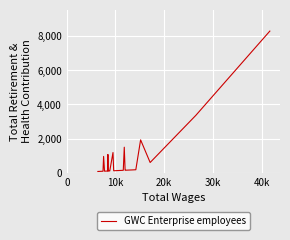

True or false: the data has more than 0 interior local peaks.

True